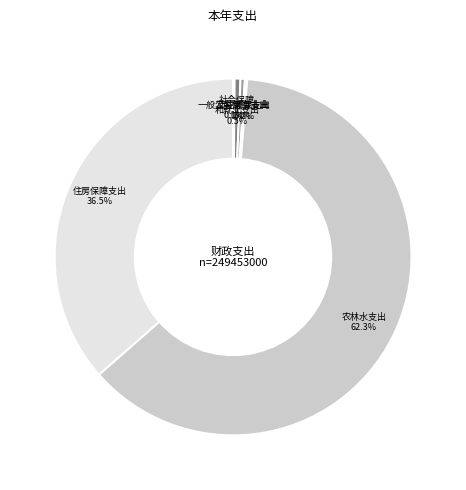

Is there any slice that represents more than half of the pie?

Yes